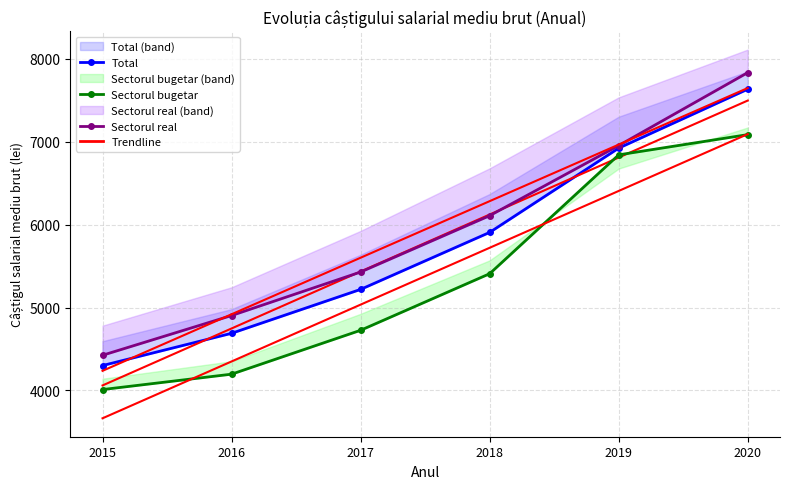

List the series in order of their overall mean, lowest first.

Sectorul bugetar, Total, Sectorul real